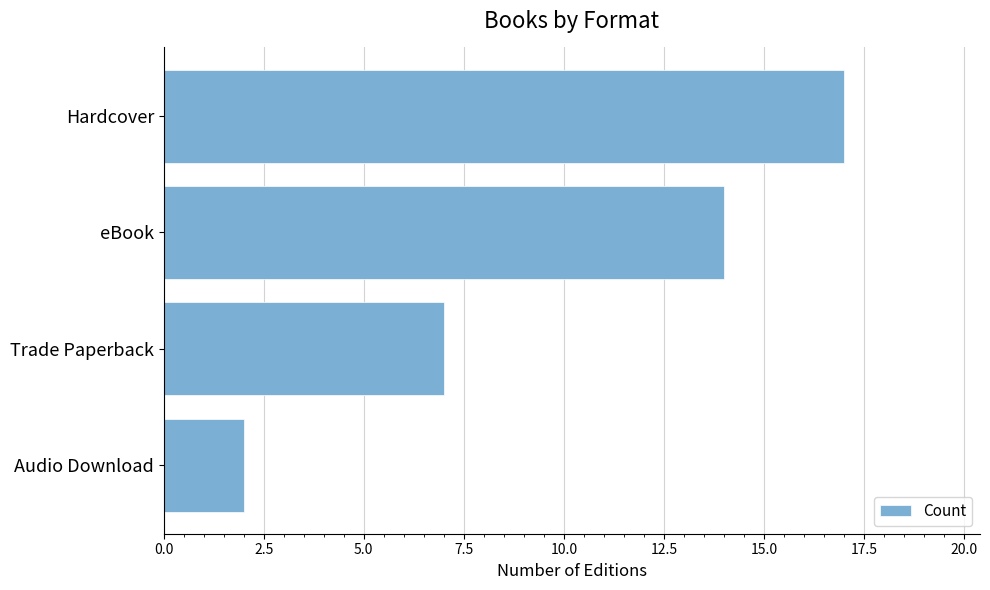

What is the label of the 4th bar from the top?

Audio Download